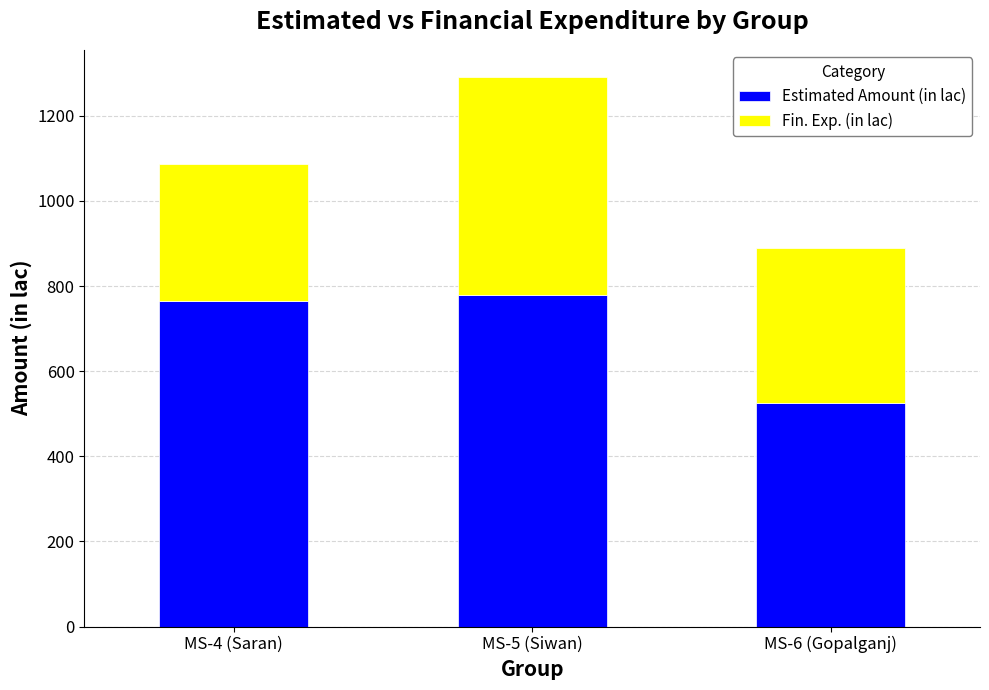

What is the approximate value of Estimated Amount (in lac) at MS-5 (Siwan)?

779.3